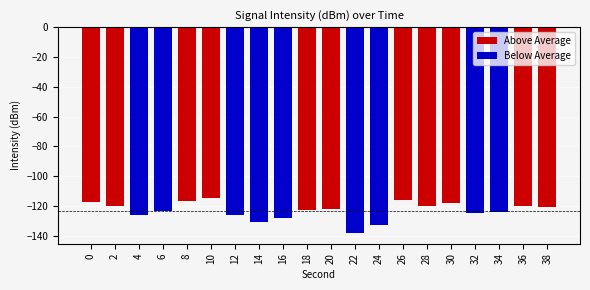

Where is Above Average nearest to the value -61?

10